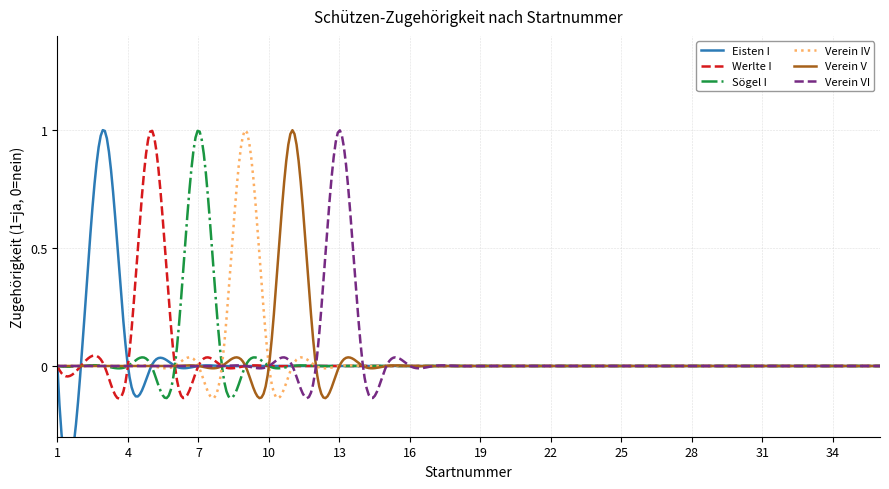

Is it true that Werlte I equals -0.0 at 31?

True